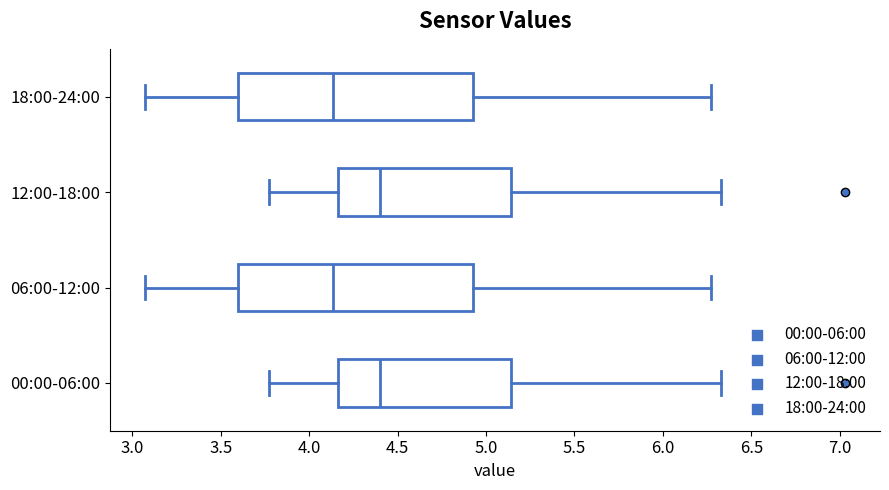

Reading bottom to top, transcribe this box plot: for each box, give where its median line is, the range the box spans, and where its two whiskers end, as read against the x-axis. The values are not printed on the chart, so give them approximately, as read against the axis.

00:00-06:00: median 4.40, box 4.15 to 5.15, whiskers 3.75 to 6.35
06:00-12:00: median 4.15, box 3.60 to 4.95, whiskers 3.05 to 6.25
12:00-18:00: median 4.40, box 4.15 to 5.15, whiskers 3.75 to 6.35
18:00-24:00: median 4.15, box 3.60 to 4.95, whiskers 3.05 to 6.25